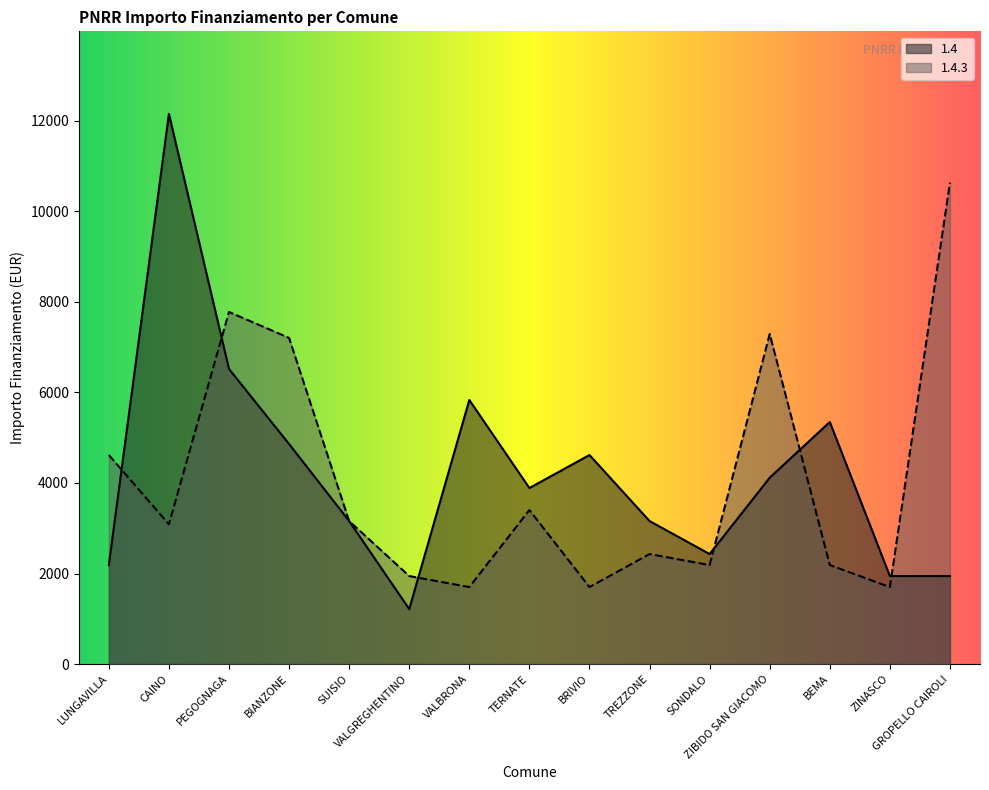

What is the label of the 3rd point from the left?

PEGOGNAGA